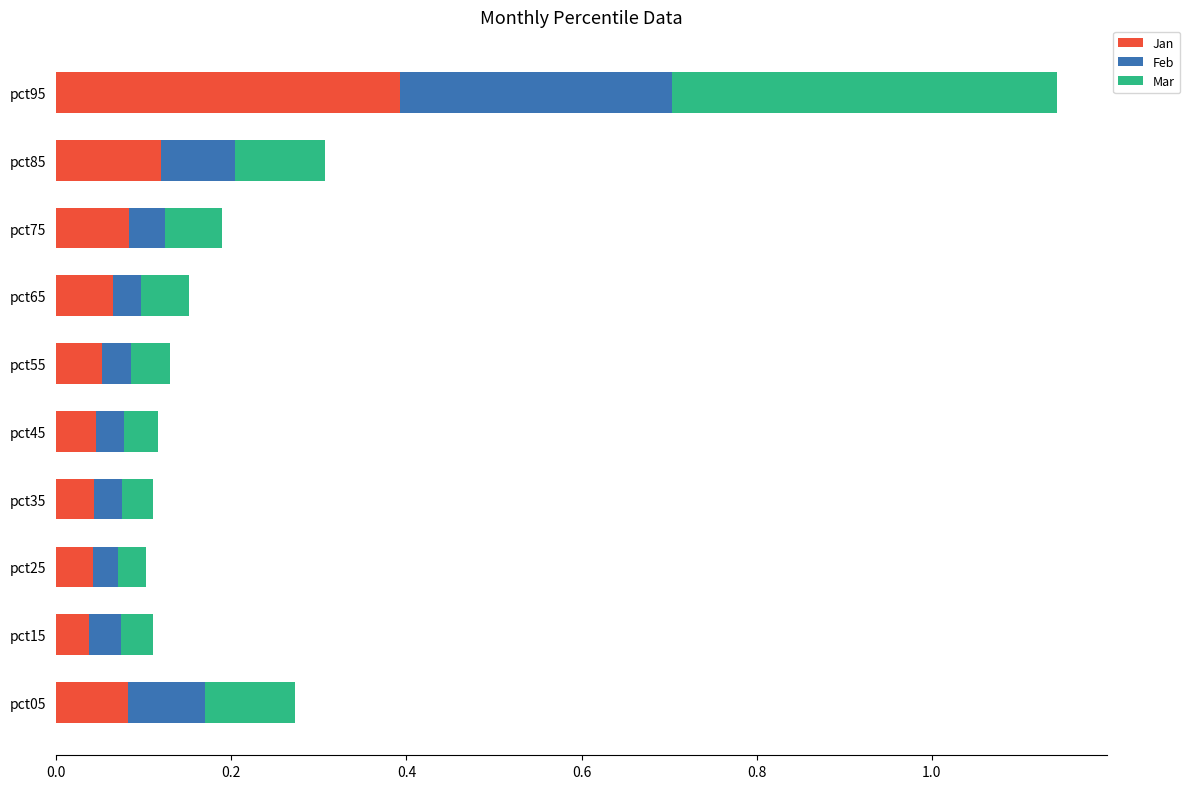

At which category is the sum across all series the highest?

pct95